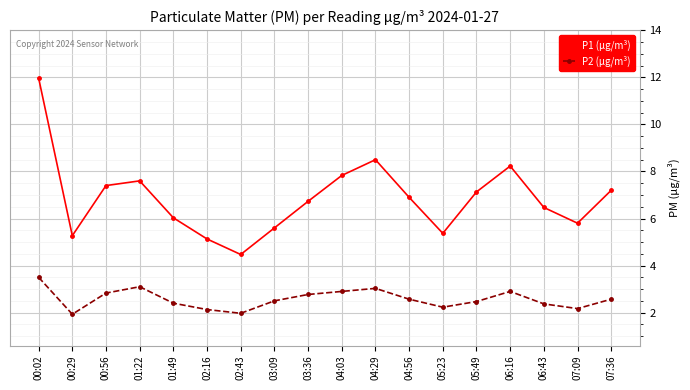

True or false: P1 (μg/m³) and P2 (μg/m³) intersect in this chart.

False